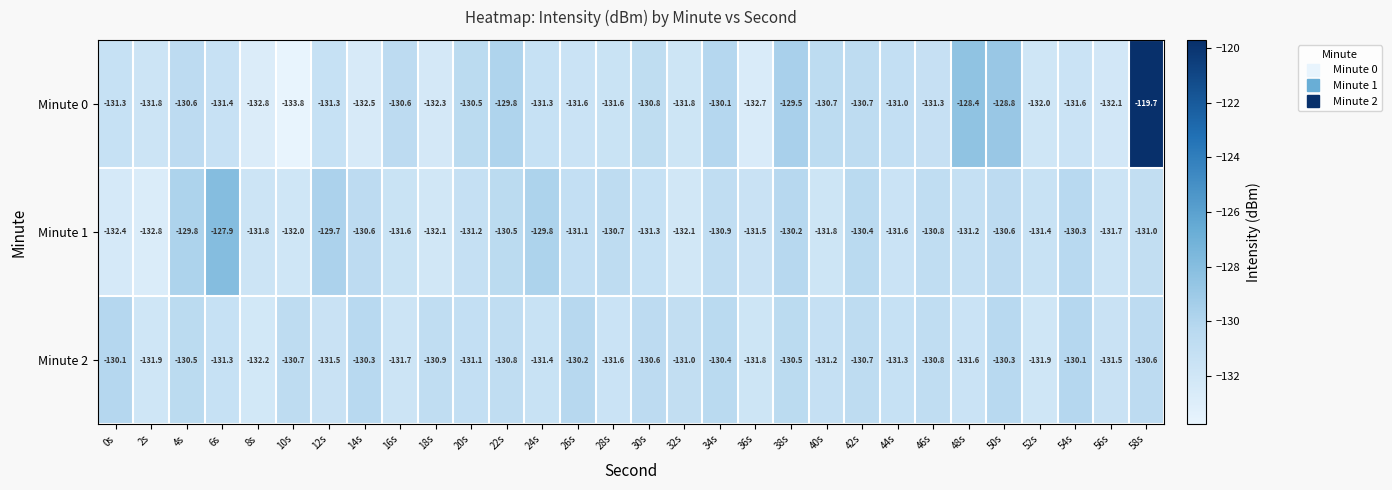

What is the average value of the Minute 1 series?

-131.0